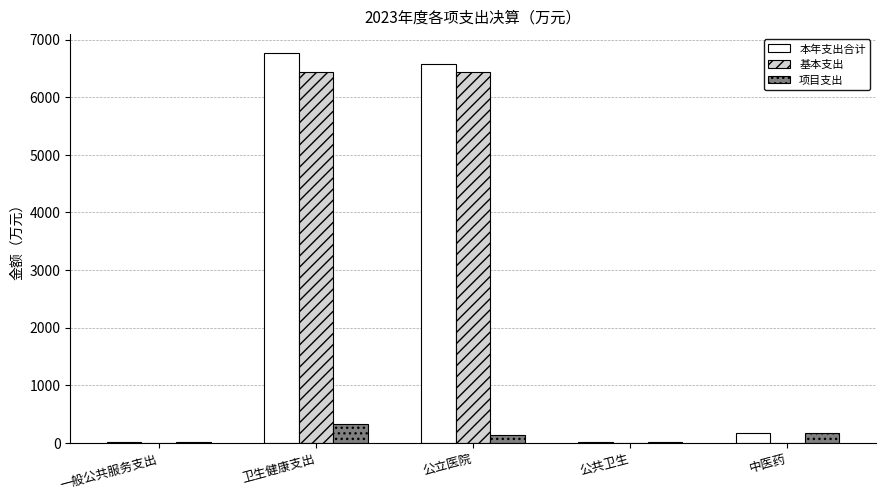

Which series changed the most between 卫生健康支出 and 公共卫生?

本年支出合计